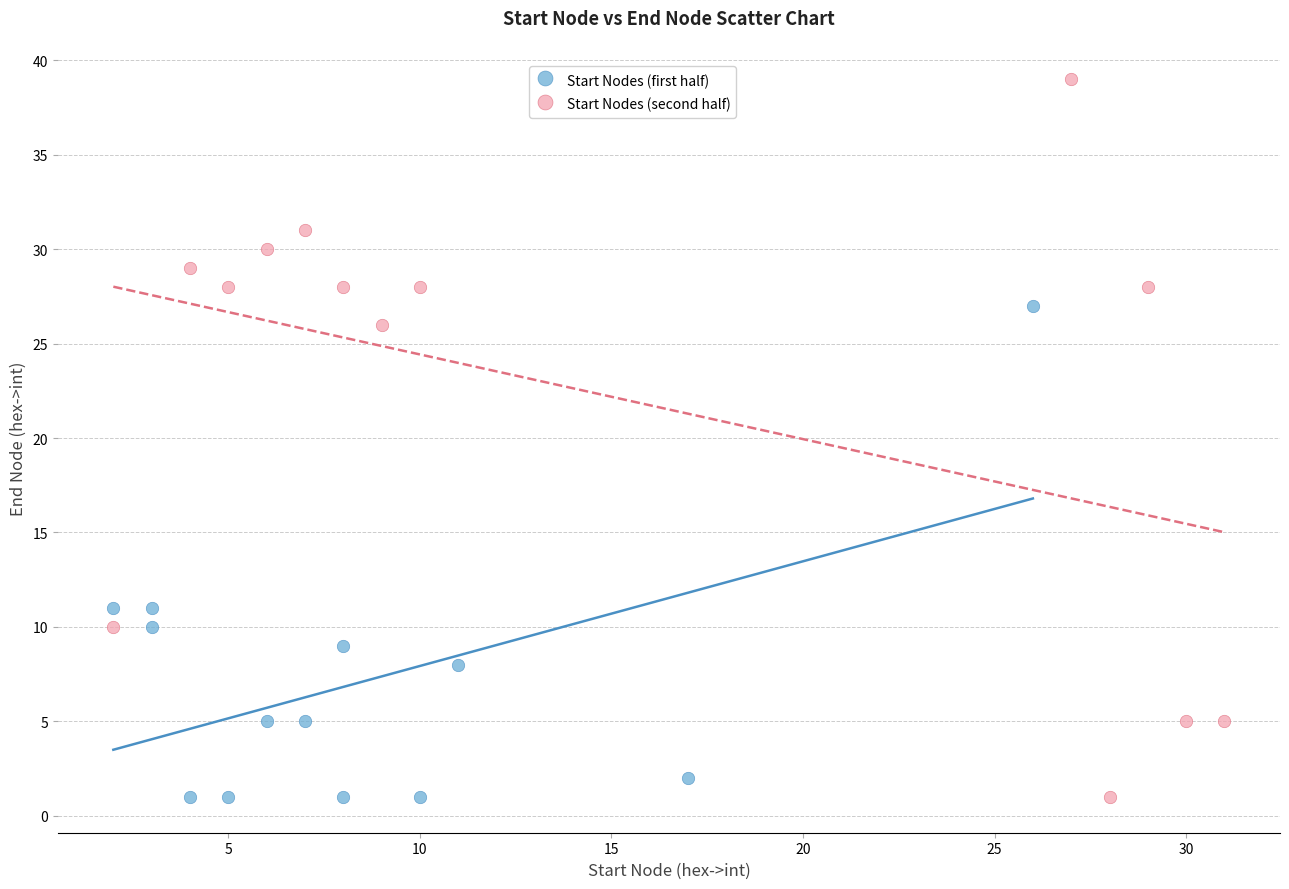

What are all the series names shown in the legend?

Start Nodes (first half), Start Nodes (second half)